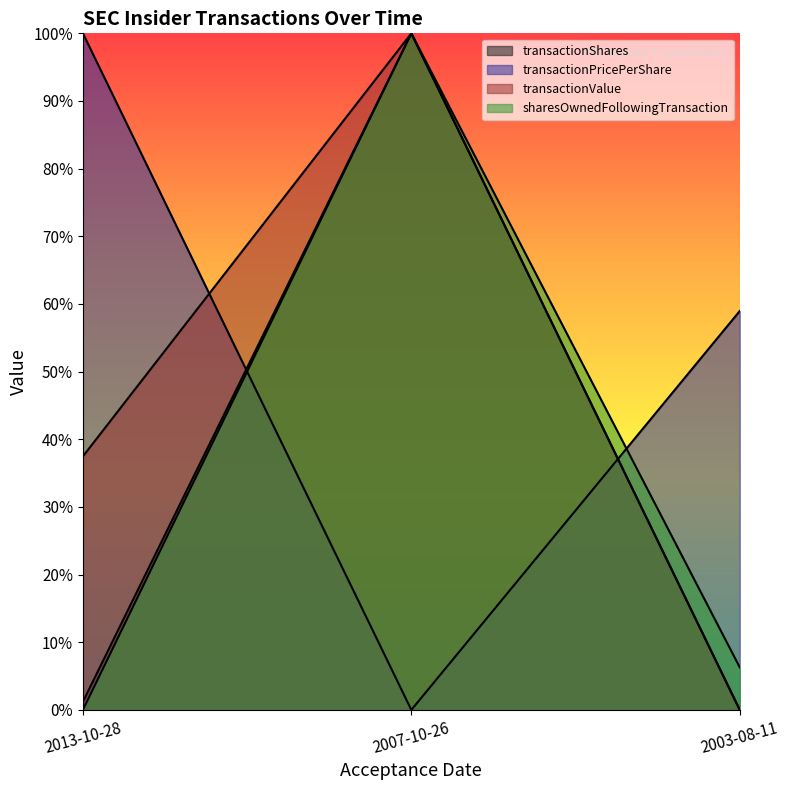

At which label is sharesOwnedFollowingTransaction closest to 0?

2013-10-28